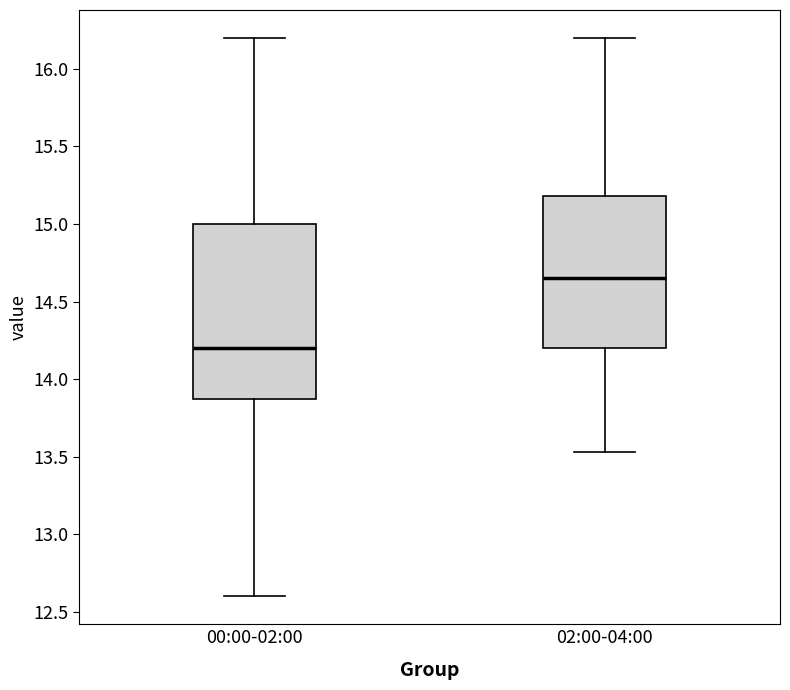

Reading left to right, transcribe this box plot: for each box, give where its median line is, the range the box spans, and where its two whiskers end, as read against the y-axis. The values are not printed on the chart, so give them approximately, as read against the axis.

00:00-02:00: median 14.20, box 13.90 to 15.00, whiskers 12.60 to 16.20
02:00-04:00: median 14.65, box 14.20 to 15.20, whiskers 13.55 to 16.20